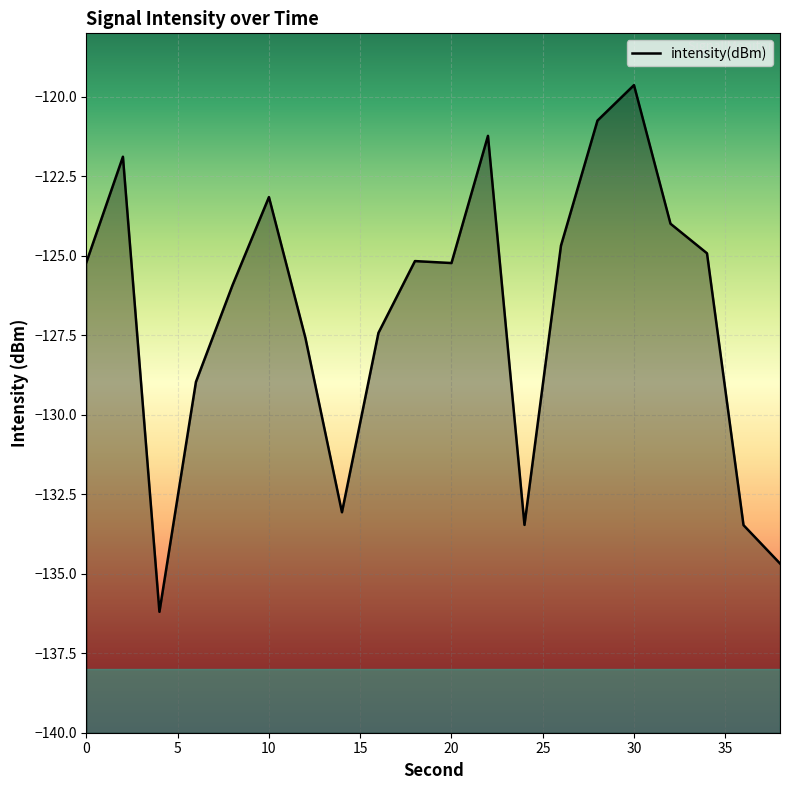

The value at 32 is -124.0. True or false?

True